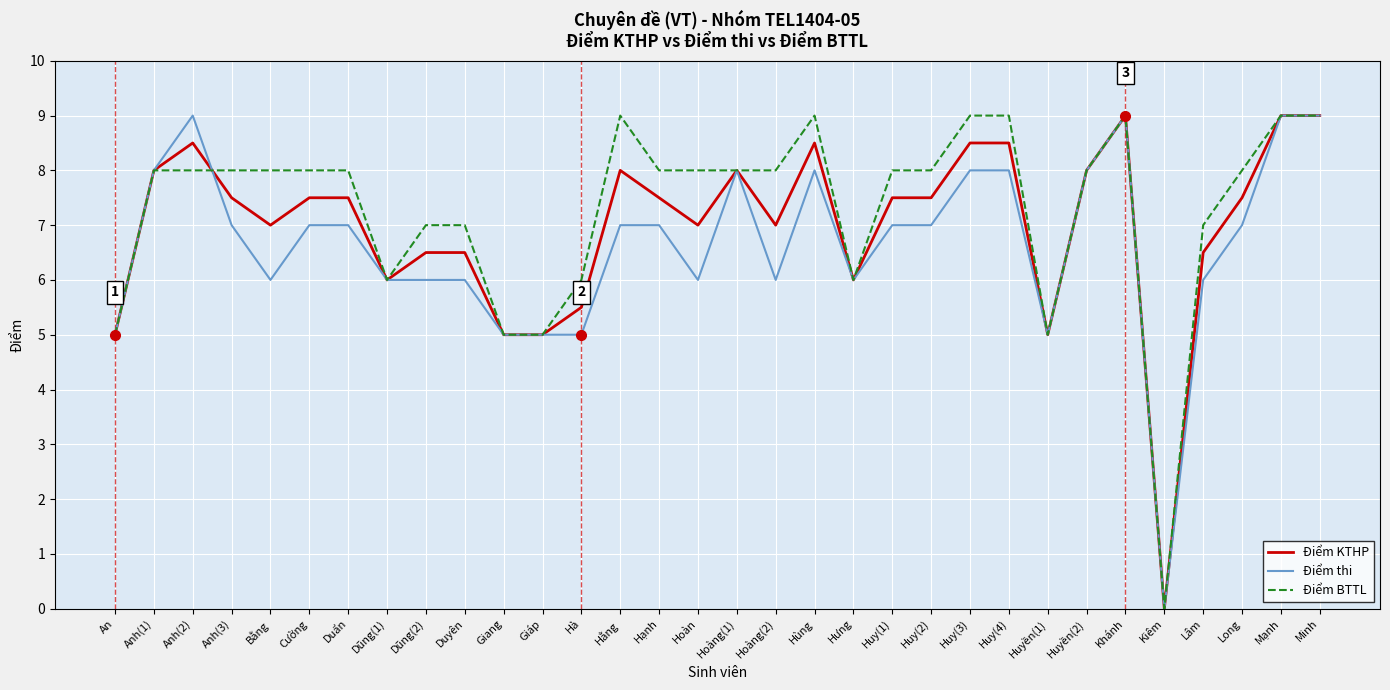

Which series has the largest total across all categories?

Điểm BTTL